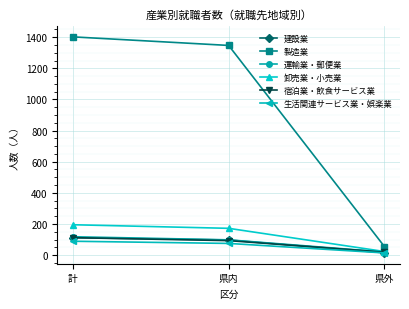

What is the sum of all 宿泊業・飲食サービス業 values?

224